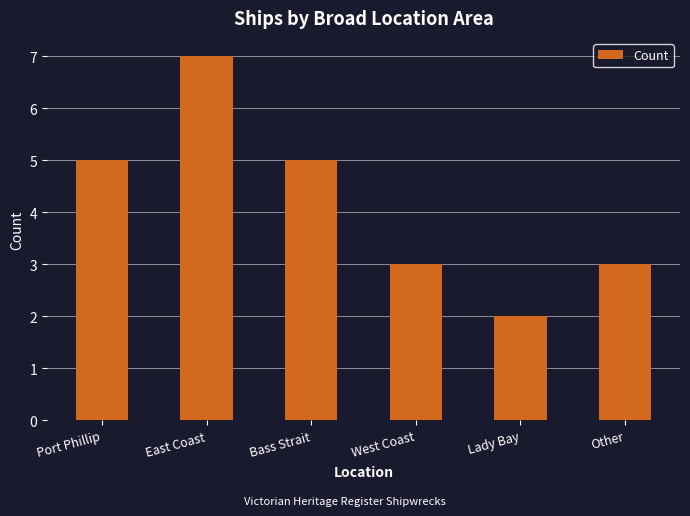

What is the greatest value displayed?

7